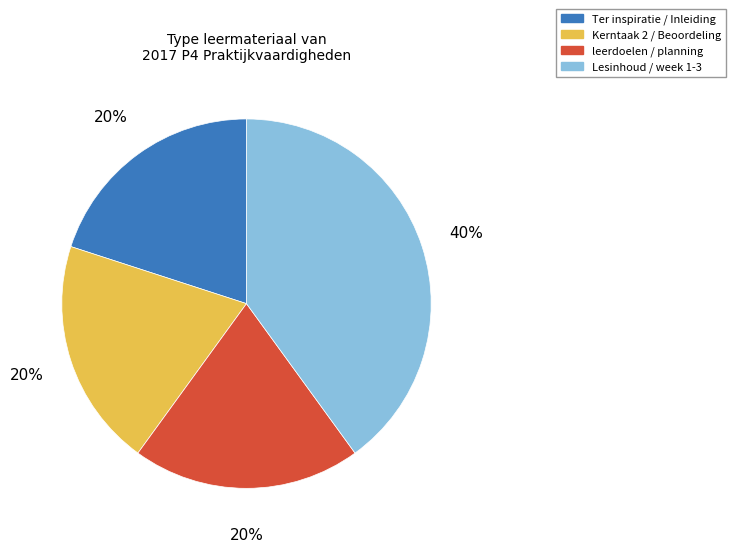

To the nearest percent, what is the difference between the largest and smallest slice percentages?

20%